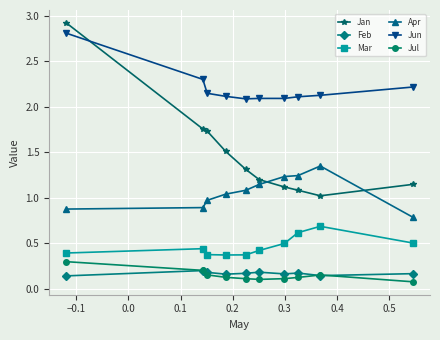

At how many categories does at least one series exceed 0?

10